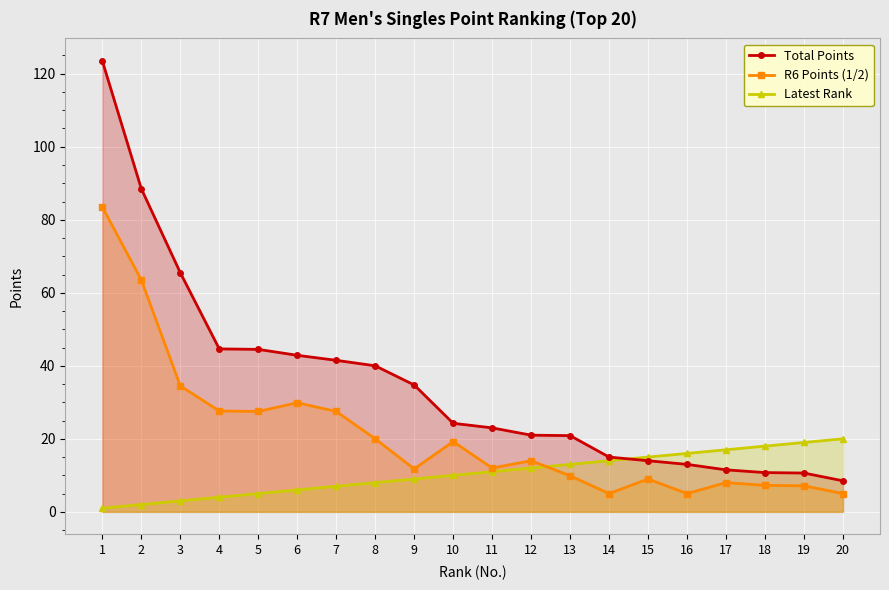

Which series has the largest range (max minus min)?

Total Points